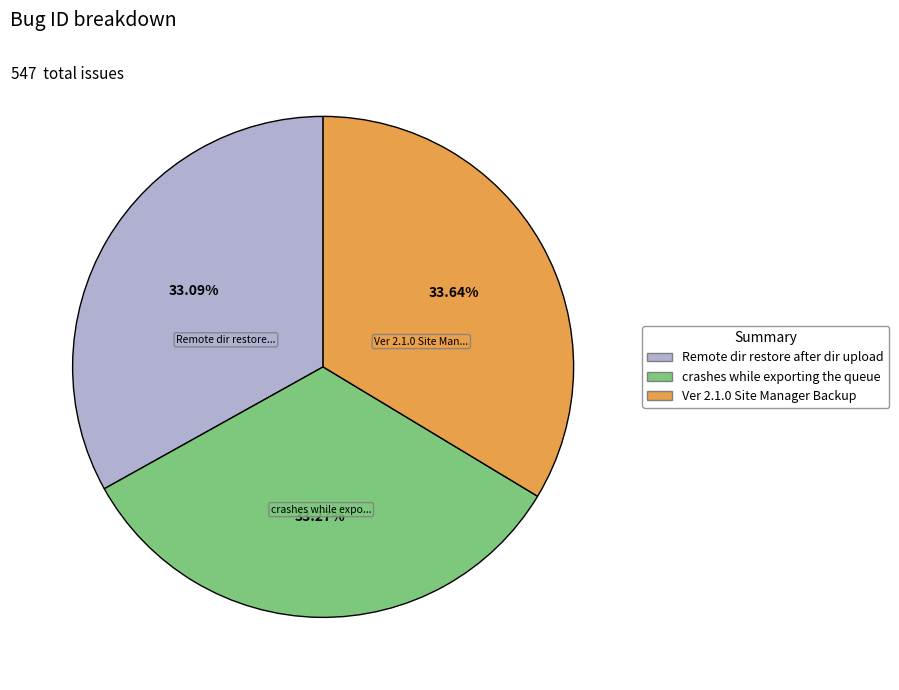

What percentage is the Remote dir restore after dir upload slice, to the nearest percent?

33%